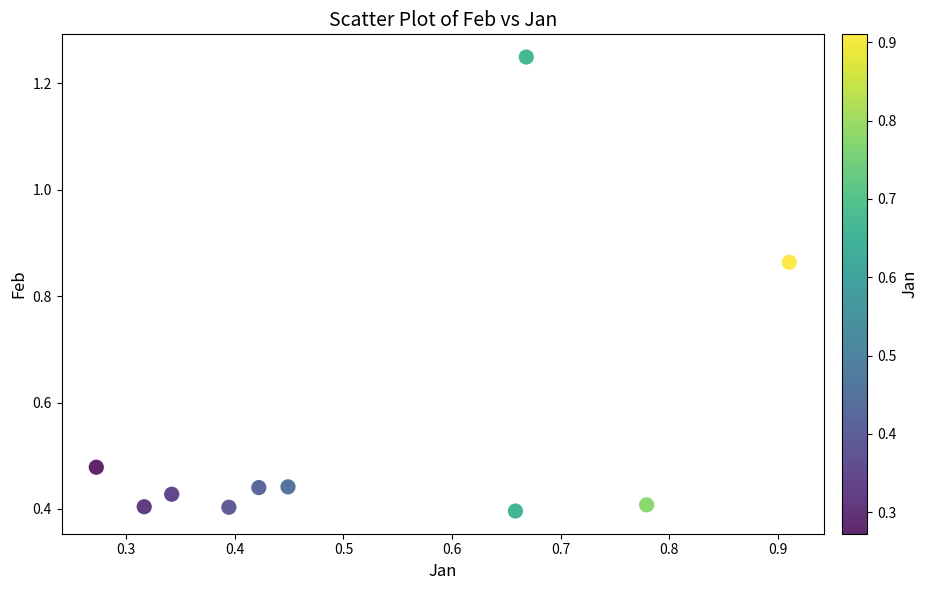

What is the average Y value?

0.6